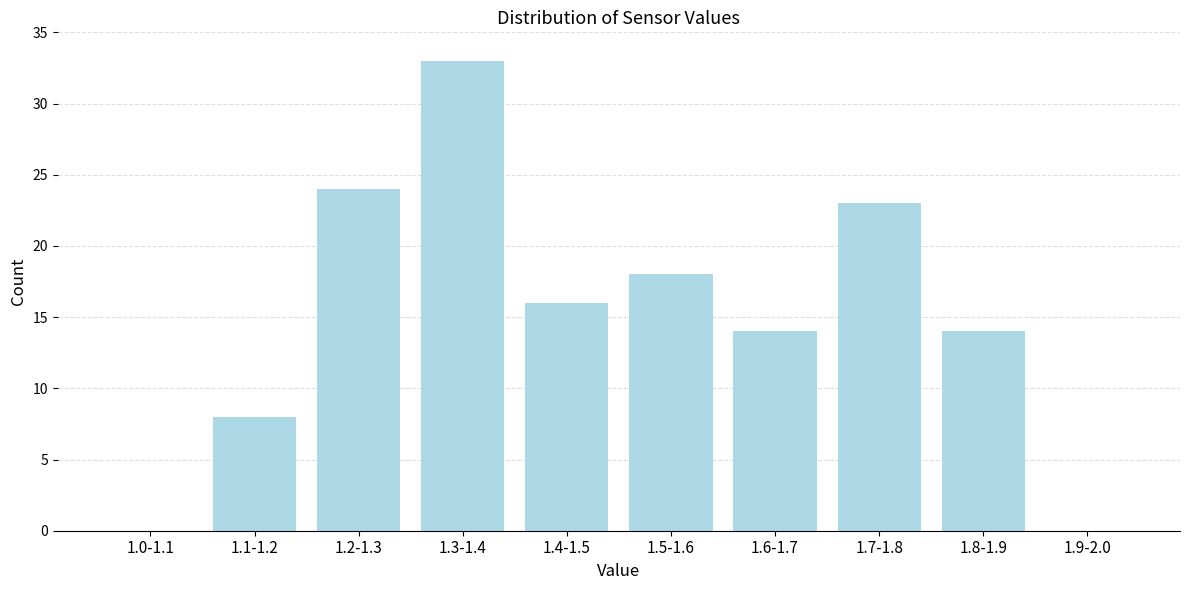

Reading left to right, list all the values displayed in this chart.

1.0-1.1=0	1.1-1.2=8	1.2-1.3=24	1.3-1.4=33	1.4-1.5=16	1.5-1.6=18	1.6-1.7=14	1.7-1.8=23	1.8-1.9=14	1.9-2.0=0